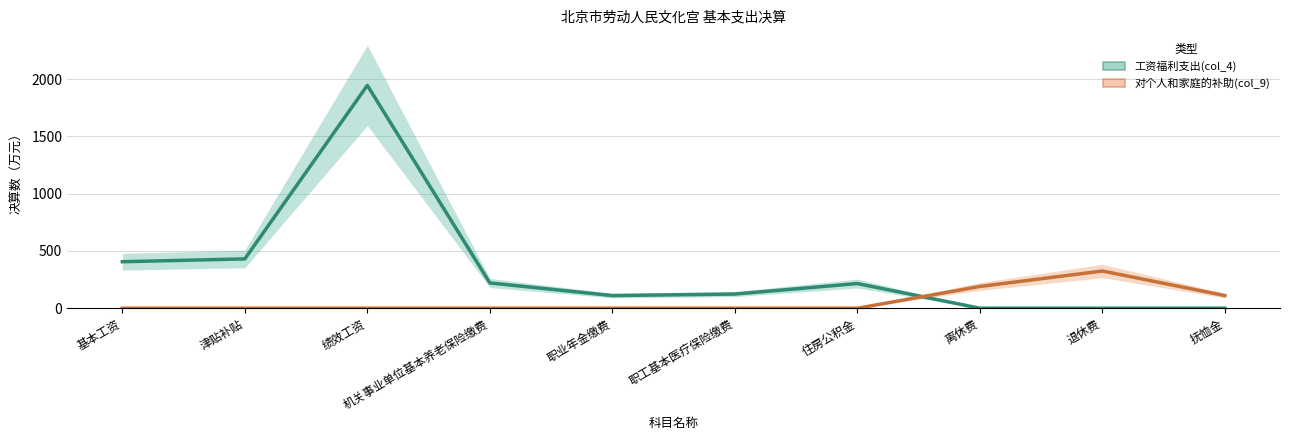

True or false: 工资福利支出(col_4) and 对个人和家庭的补助(col_9) cross at least once.

True